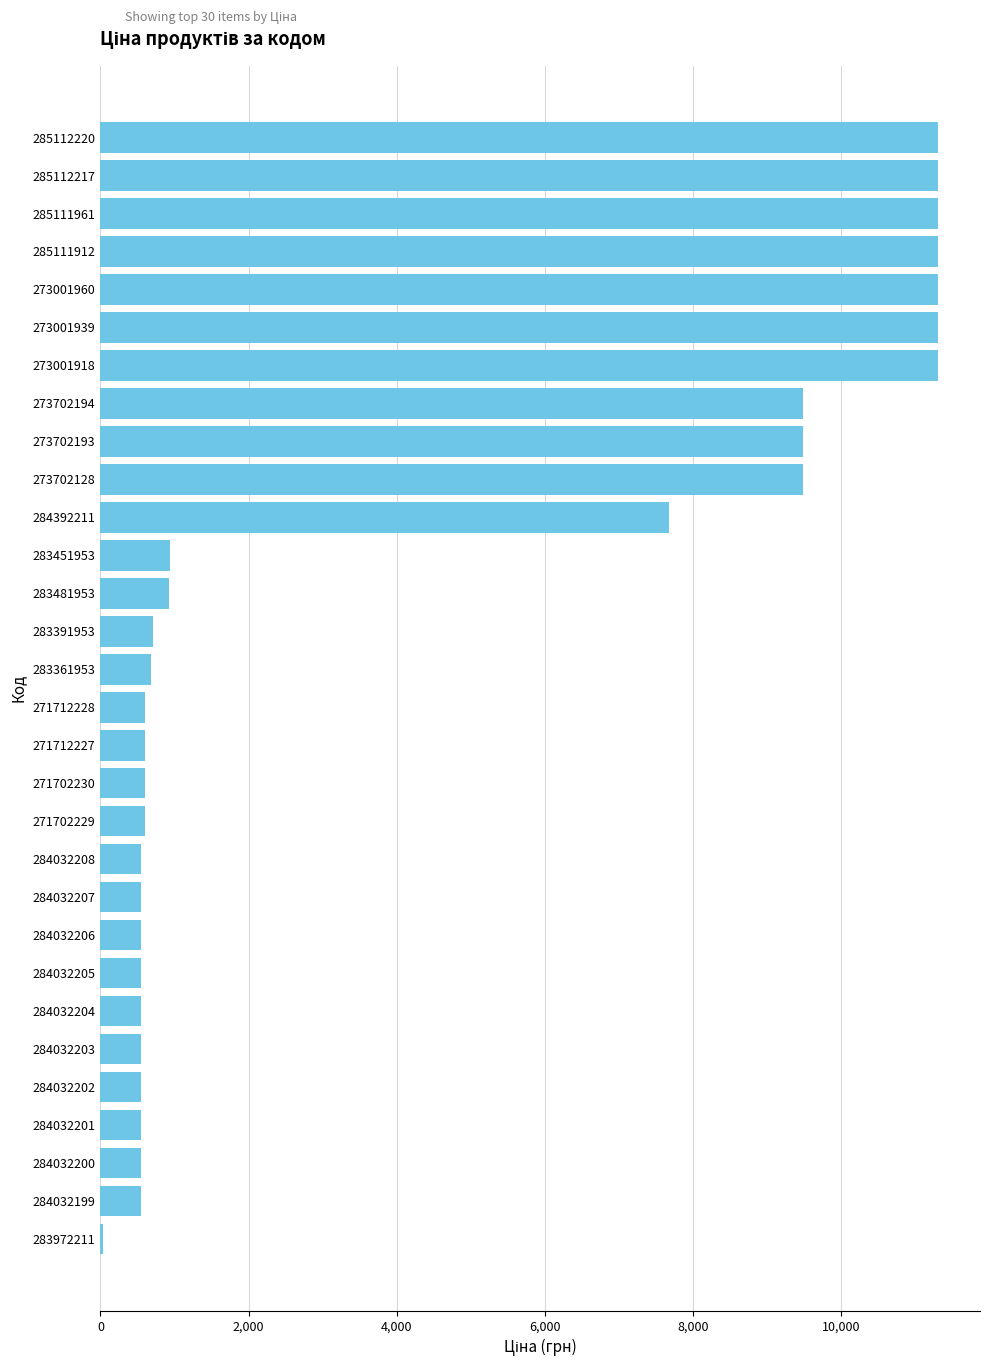

Where is the data nearest to the value 5672?

284392211